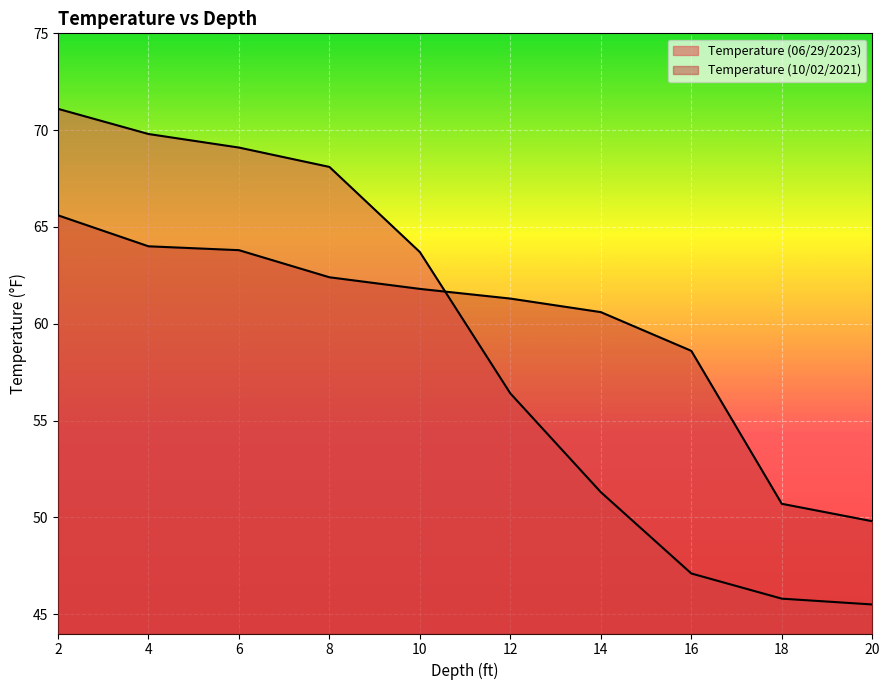

List the series in order of their overall mean, lowest first.

Temperature (06/29/2023), Temperature (10/02/2021)